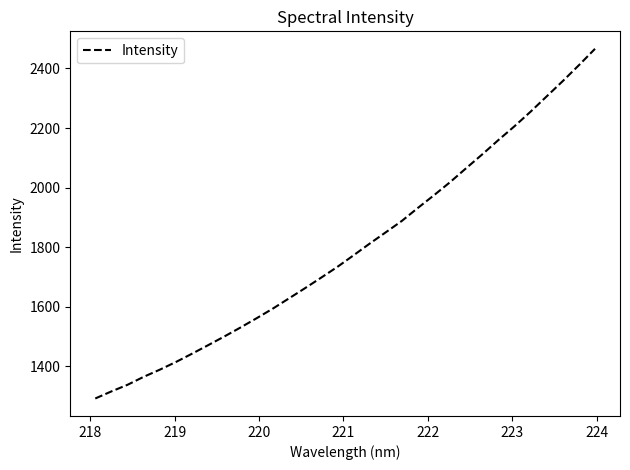

Count the number of values greater than 1772.

16